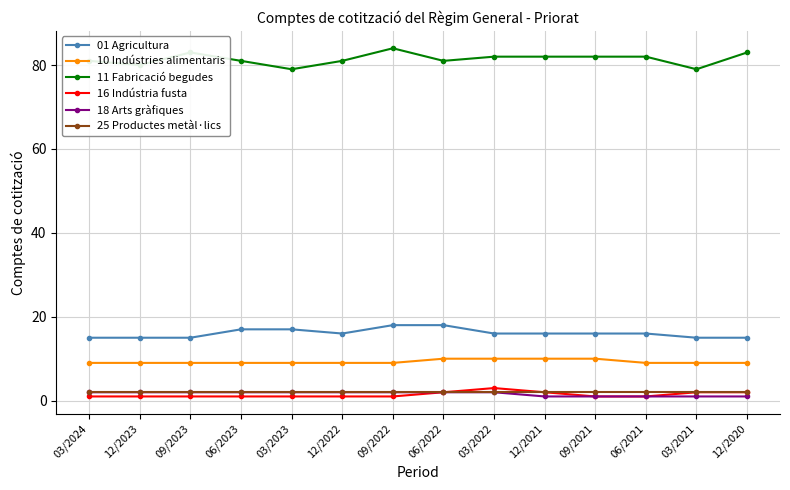

True or false: 01 Agricultura and 25 Productes metàl·lics cross at least once.

False